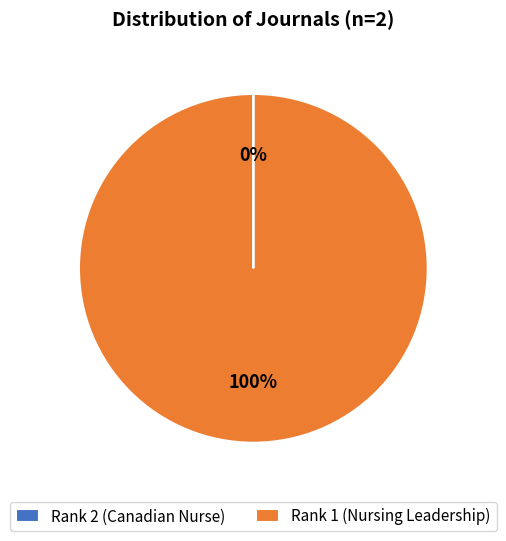

What is the largest slice in the pie chart?

Rank 1 (Nursing Leadership)